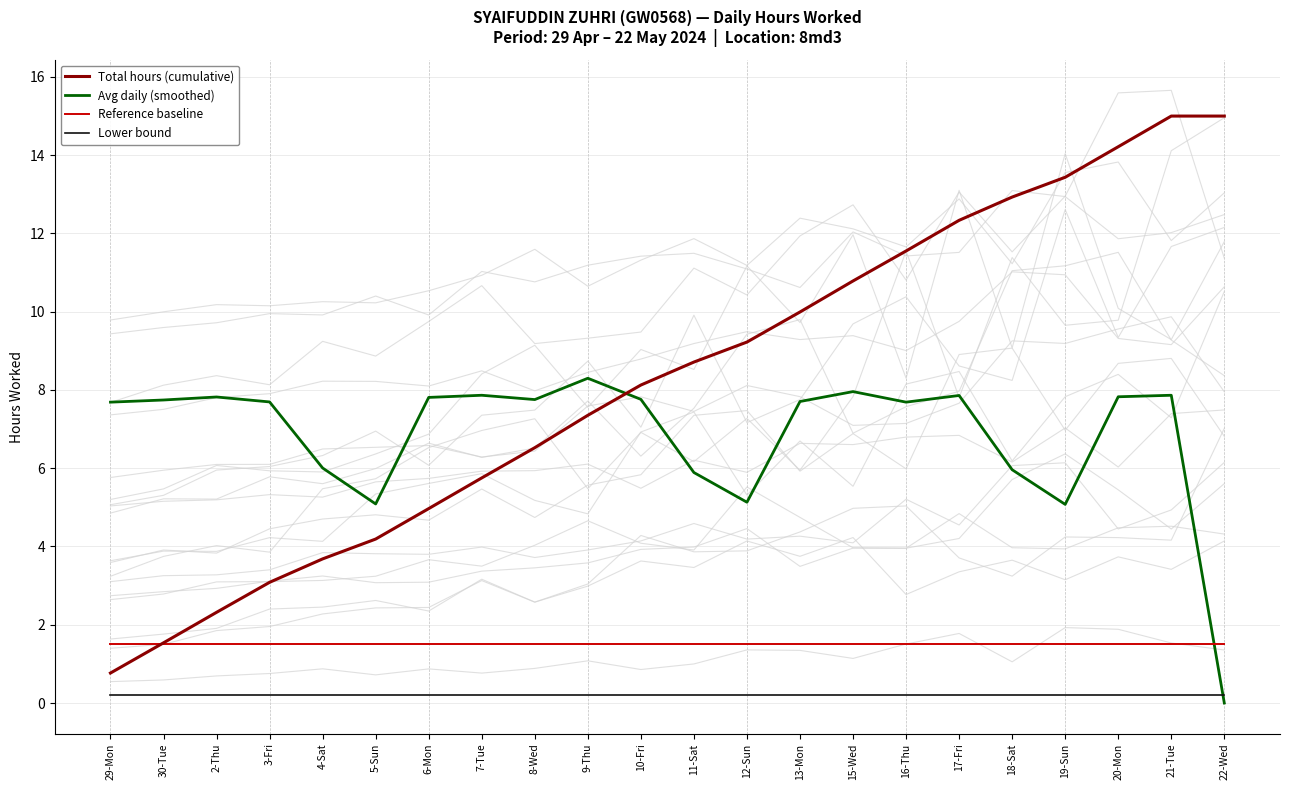

The value of Lower bound at 4-Sat is 0.2. True or false?

True